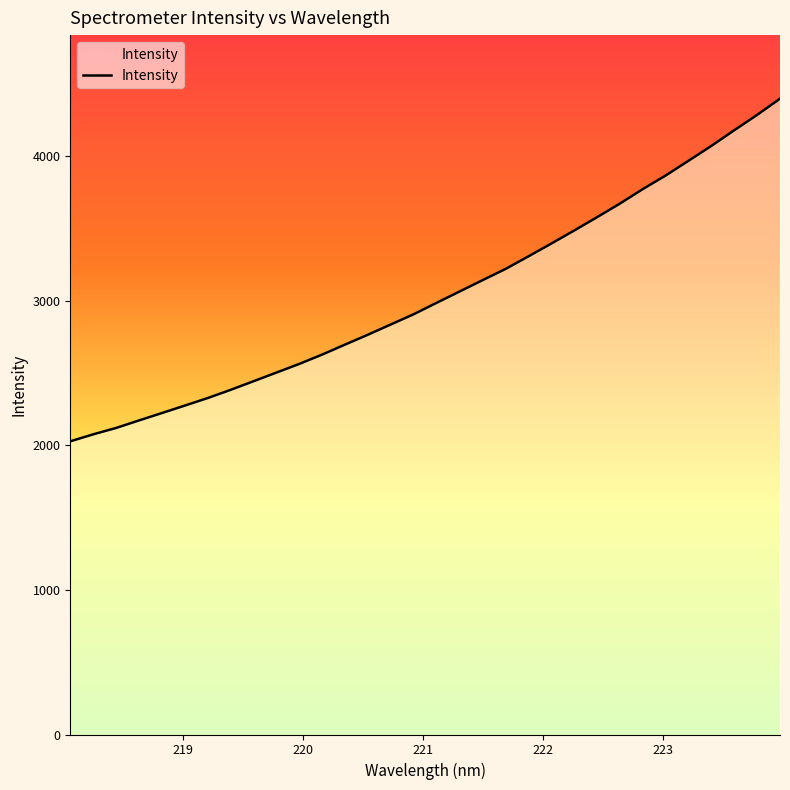

What is the difference between the maximum and minimum values?

2370.6